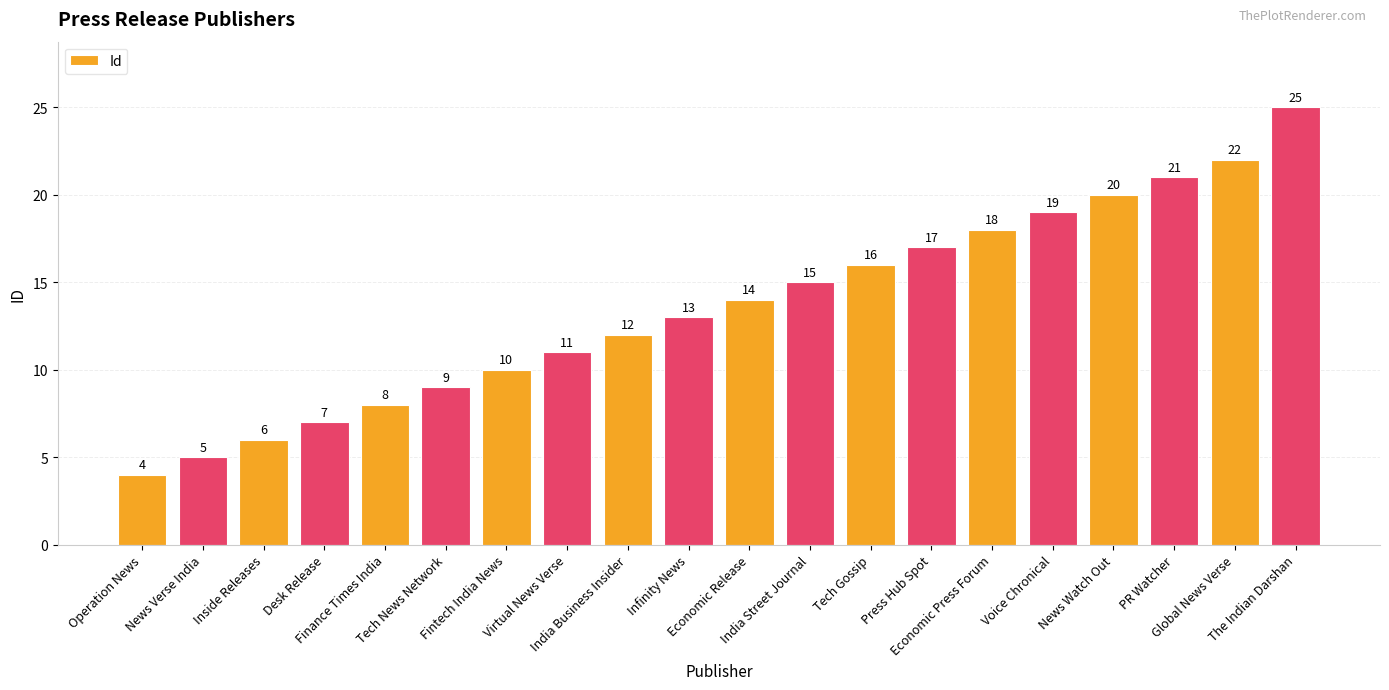

Reading left to right, extract all data points from this chart.

4	5	6	7	8	9	10	11	12	13	14	15	16	17	18	19	20	21	22	25